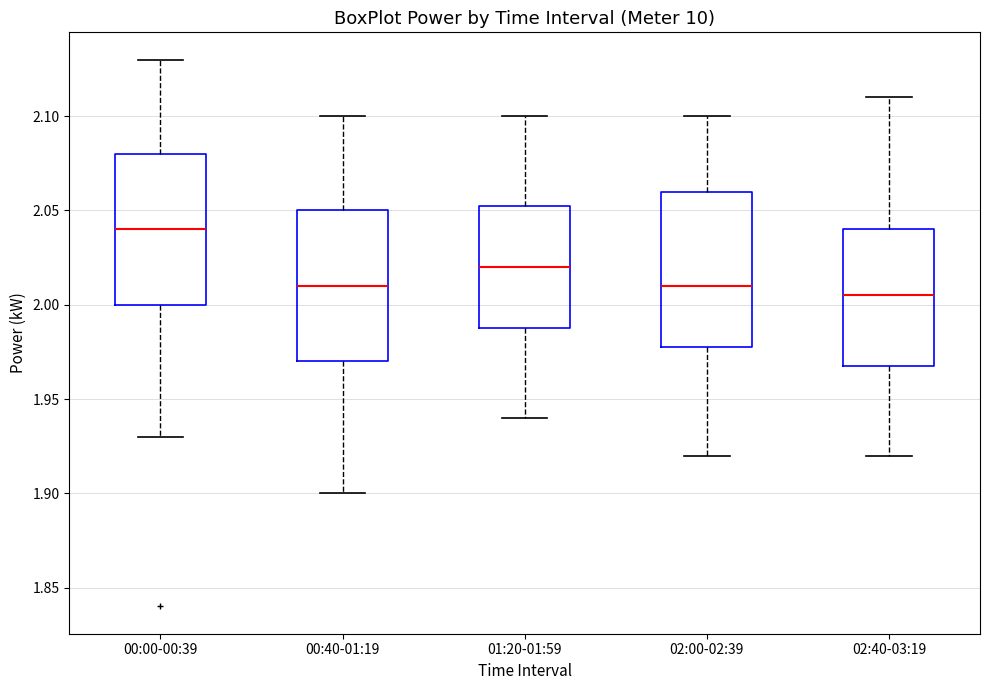

Reading left to right, transcribe this box plot: for each box, give where its median line is, the range the box spans, and where its two whiskers end, as read against the y-axis. The values are not printed on the chart, so give them approximately, as read against the axis.

00:00-00:39: median 2.040, box 2.000 to 2.080, whiskers 1.930 to 2.130
00:40-01:19: median 2.010, box 1.970 to 2.050, whiskers 1.900 to 2.100
01:20-01:59: median 2.020, box 1.990 to 2.055, whiskers 1.940 to 2.100
02:00-02:39: median 2.010, box 1.980 to 2.060, whiskers 1.920 to 2.100
02:40-03:19: median 2.005, box 1.970 to 2.040, whiskers 1.920 to 2.110